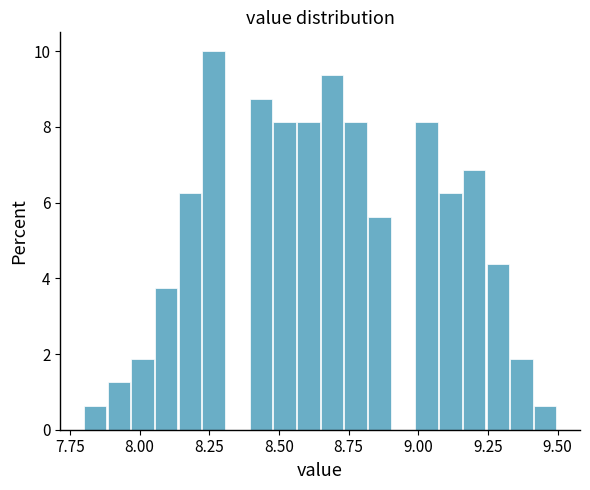

Around what value on the x-axis is the tallest bar? Give the approximate position of its centre, as read against the axis.

8.25